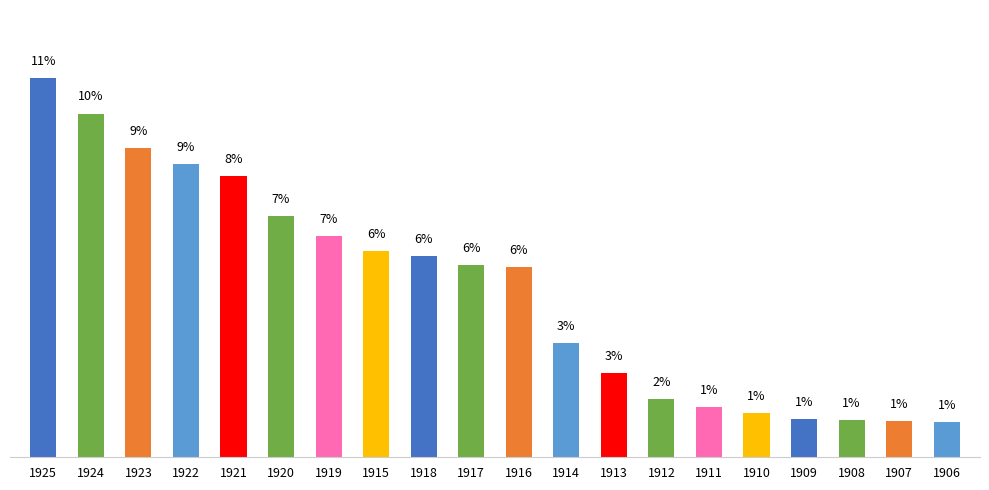

How many data points does each series have?

20